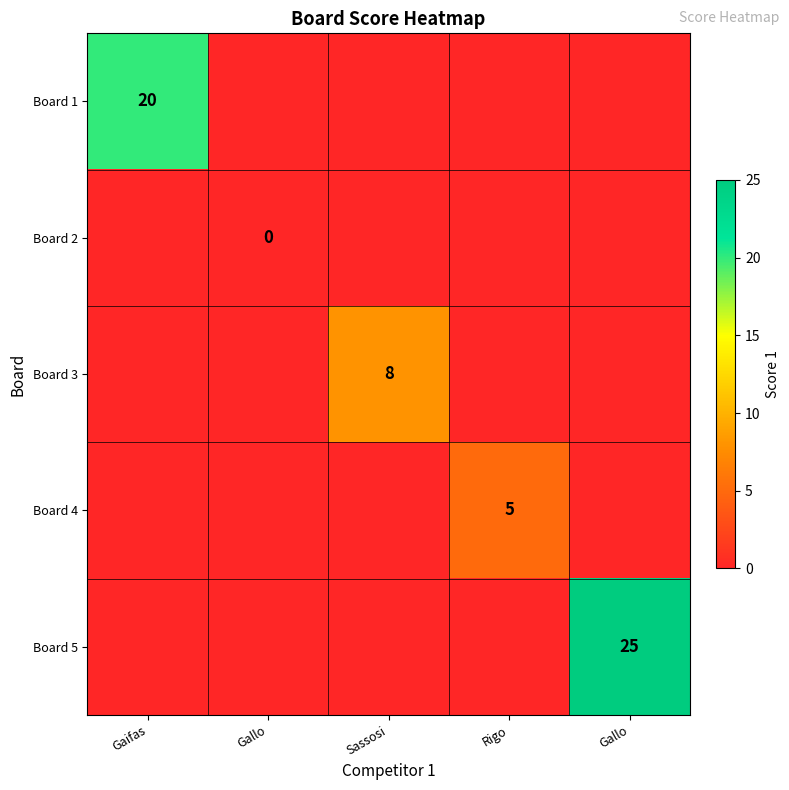

Which has a higher value, Gaifas or Gallo?

Gaifas